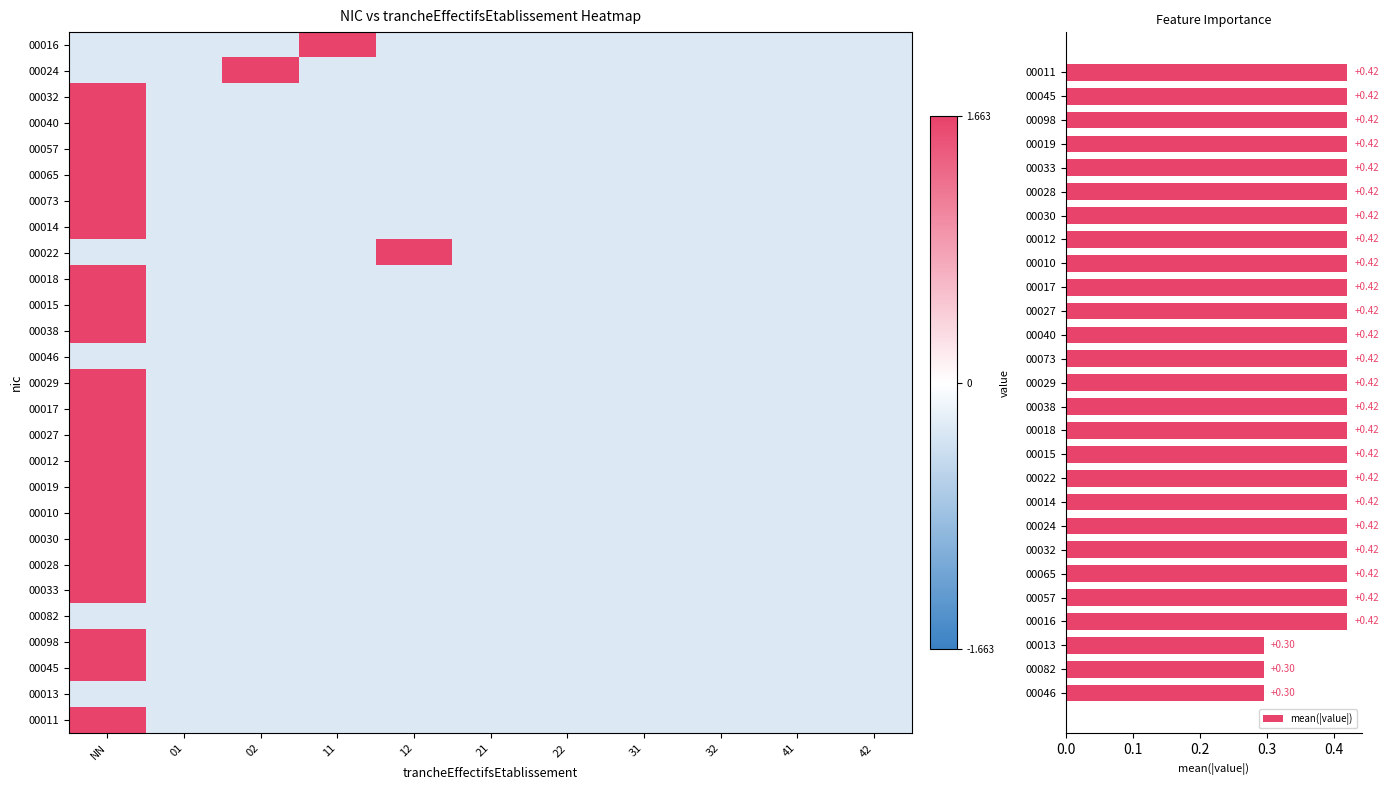

How many negative values does the 00098 series have?

10